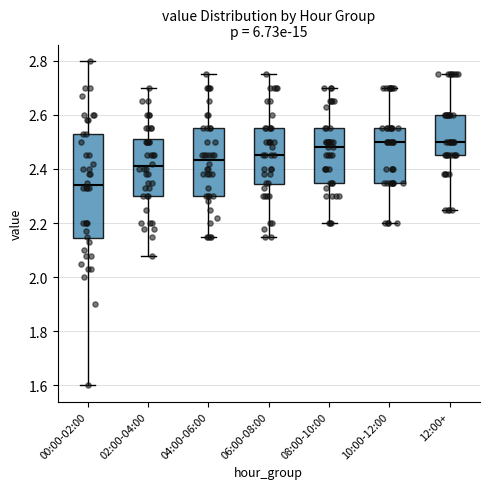

Reading left to right, read every box against the y-axis: the position of its median line, the range the box covers, and the ends of its whiskers. The values are not printed on the chart, so give them approximately, as read against the axis.

00:00-02:00: median 2.34, box 2.14 to 2.54, whiskers 1.60 to 2.80
02:00-04:00: median 2.42, box 2.30 to 2.52, whiskers 2.08 to 2.70
04:00-06:00: median 2.44, box 2.30 to 2.56, whiskers 2.16 to 2.76
06:00-08:00: median 2.46, box 2.34 to 2.56, whiskers 2.16 to 2.76
08:00-10:00: median 2.48, box 2.36 to 2.56, whiskers 2.20 to 2.70
10:00-12:00: median 2.50, box 2.36 to 2.56, whiskers 2.20 to 2.70
12:00+: median 2.50, box 2.46 to 2.60, whiskers 2.26 to 2.76